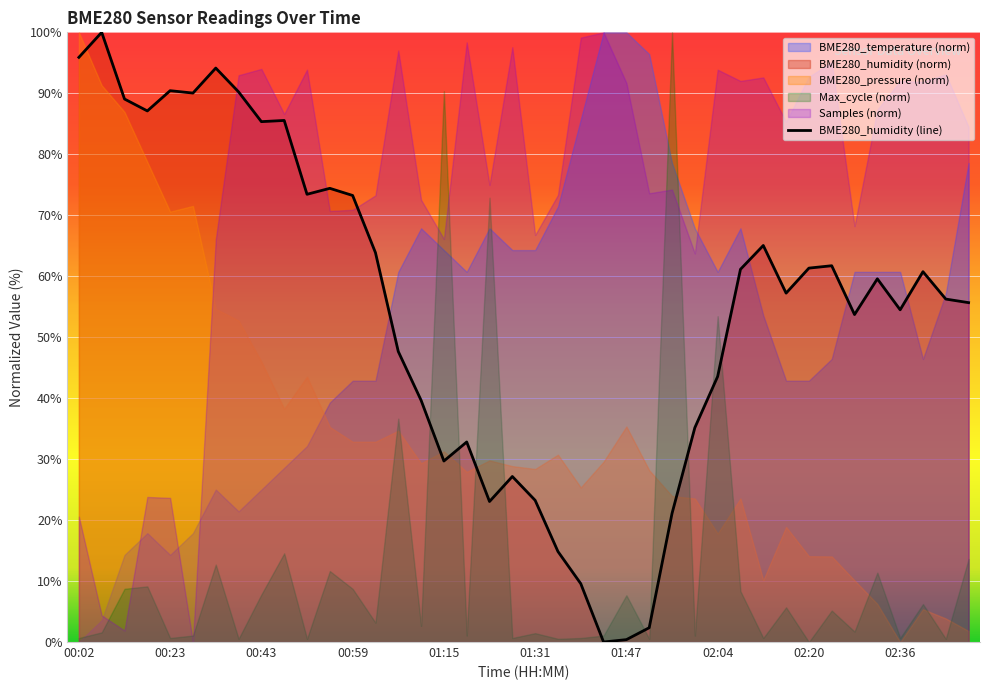

True or false: the data shows 65.0 at 30.

True